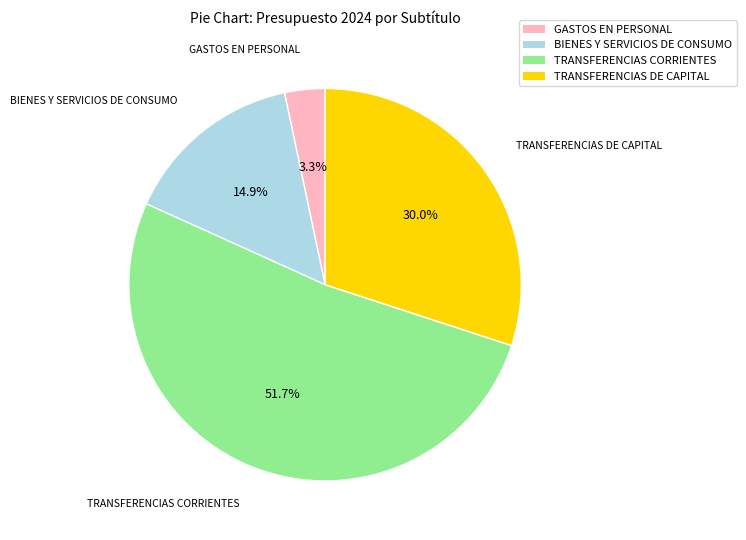

Is it true that TRANSFERENCIAS CORRIENTES is 57% of the pie?

False